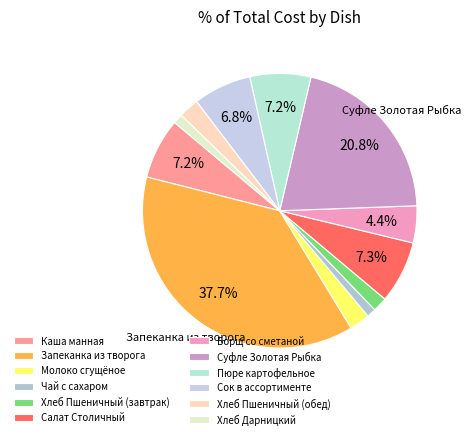

Count the number of slices in the pie.

12